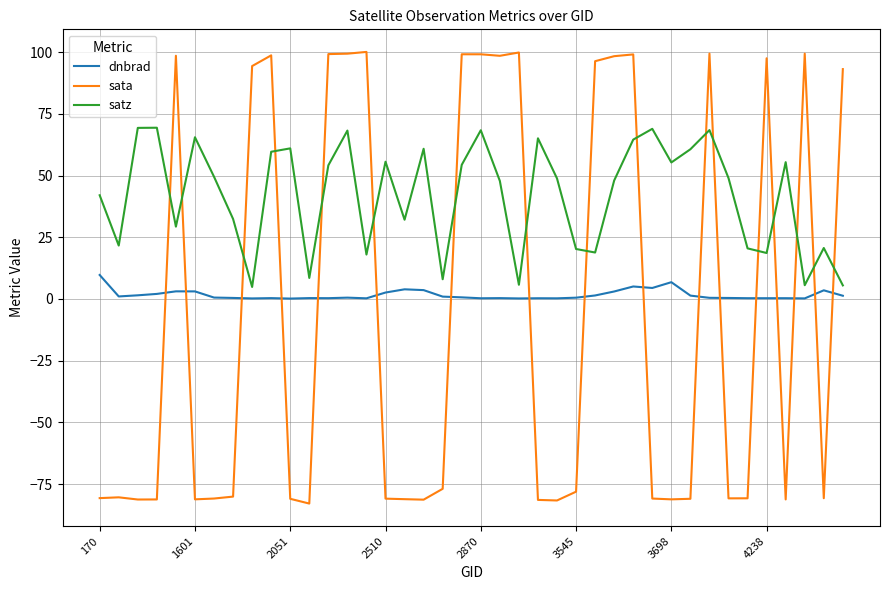

Which series has the largest total across all categories?

satz